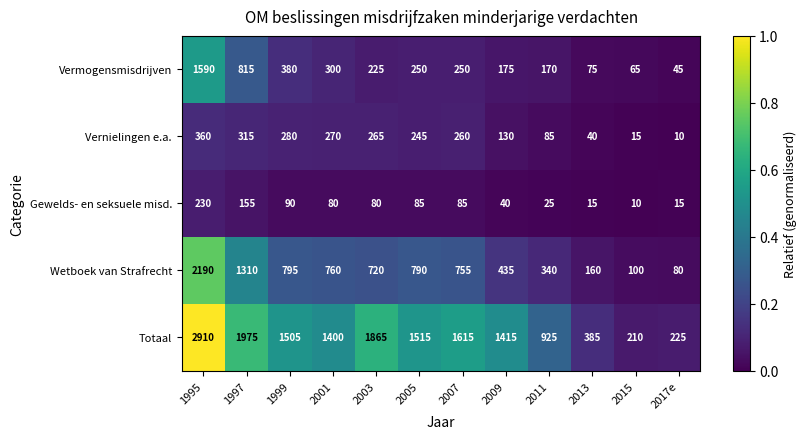

Is it true that Vernielingen e.a. equals 67 at 1999?

False